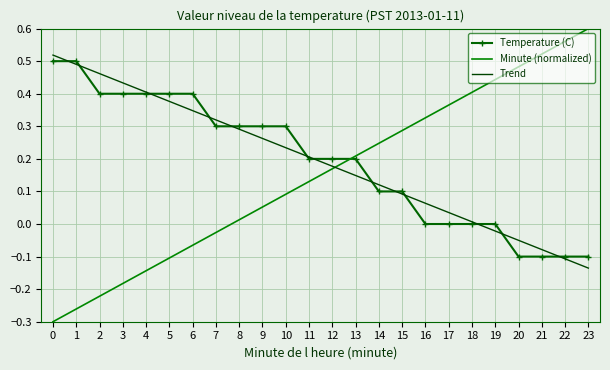

The value of Temperature (C) at 0 is 0.5. True or false?

True